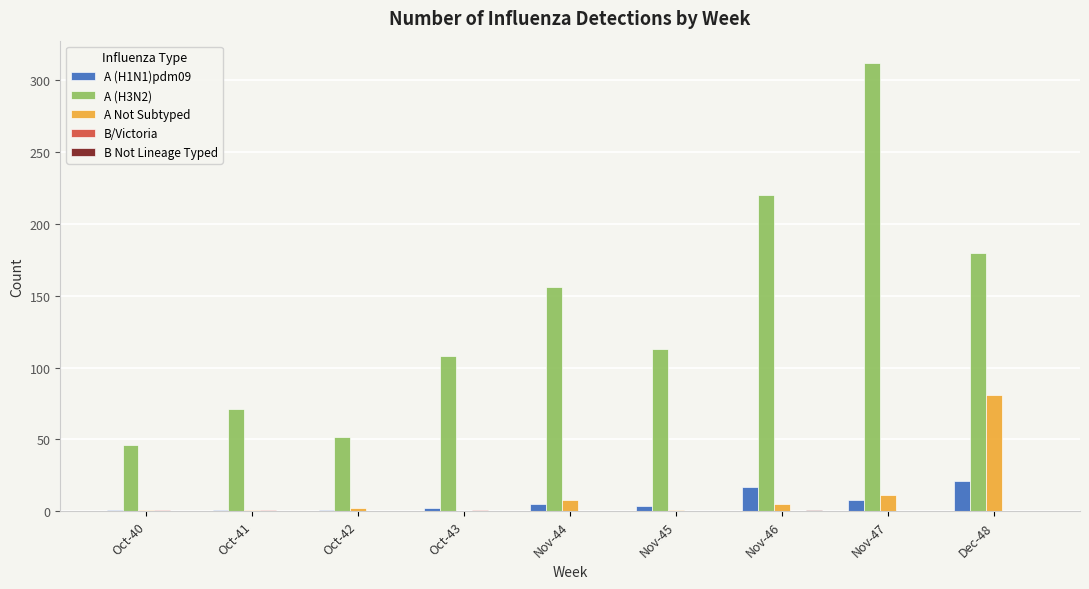

Which series has the largest total across all categories?

A (H3N2)